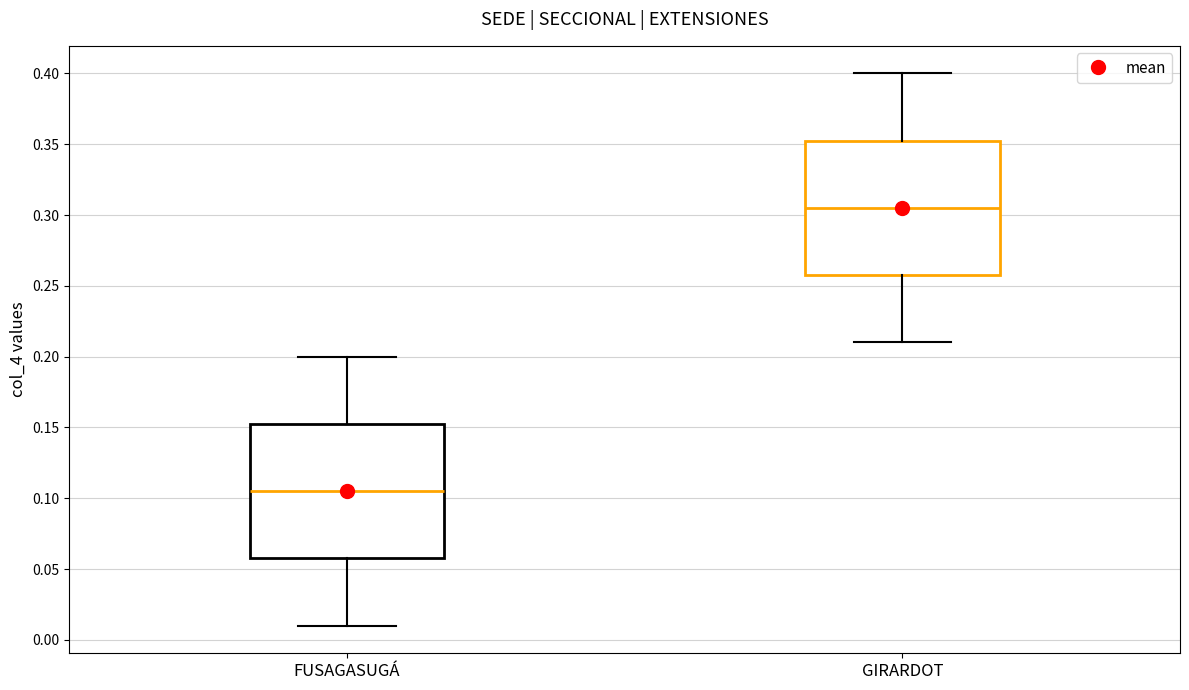

Where does the upper whisker of the box for GIRARDOT end on the y-axis? The values are not printed on the chart, so give them approximately, as read against the axis.

0.400